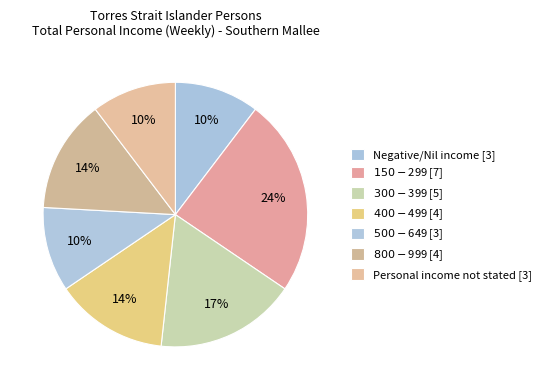

The $400-$499 slice represents 24% of the pie. True or false?

False